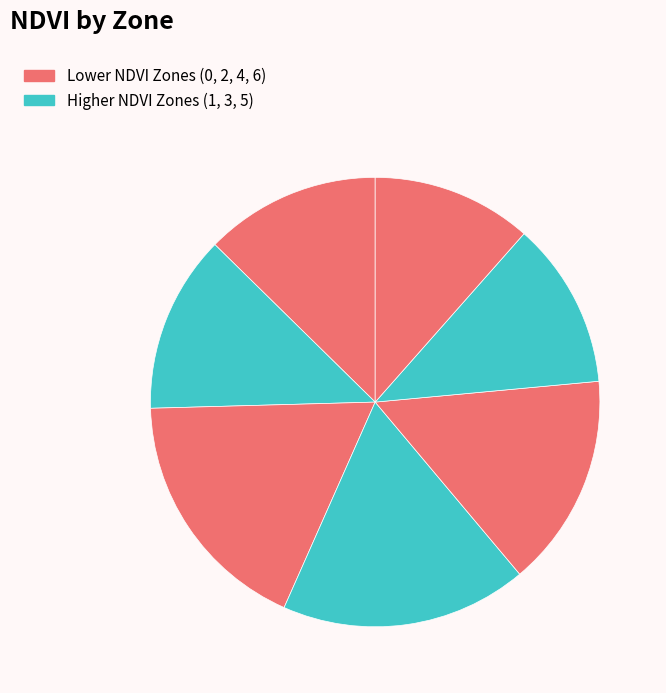

How many slices are in this pie chart?

7